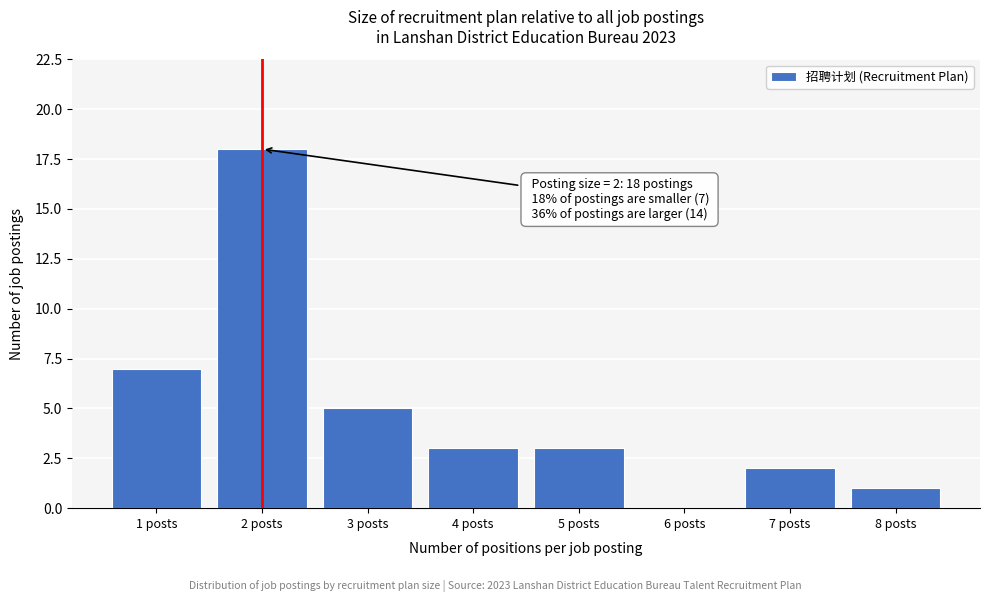

Over which range of the x-axis is the bar tallest?

1.5 to 2.5